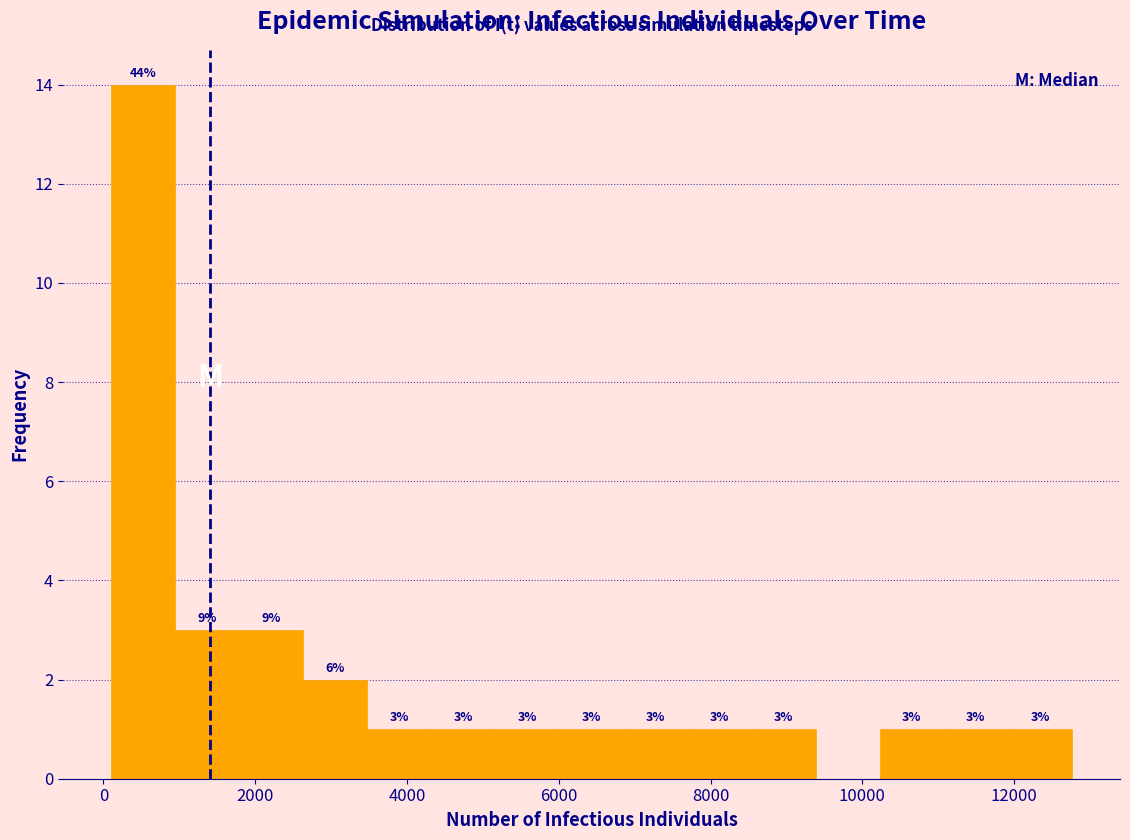

Which range on the x-axis has the tallest bar?

200 to 1000